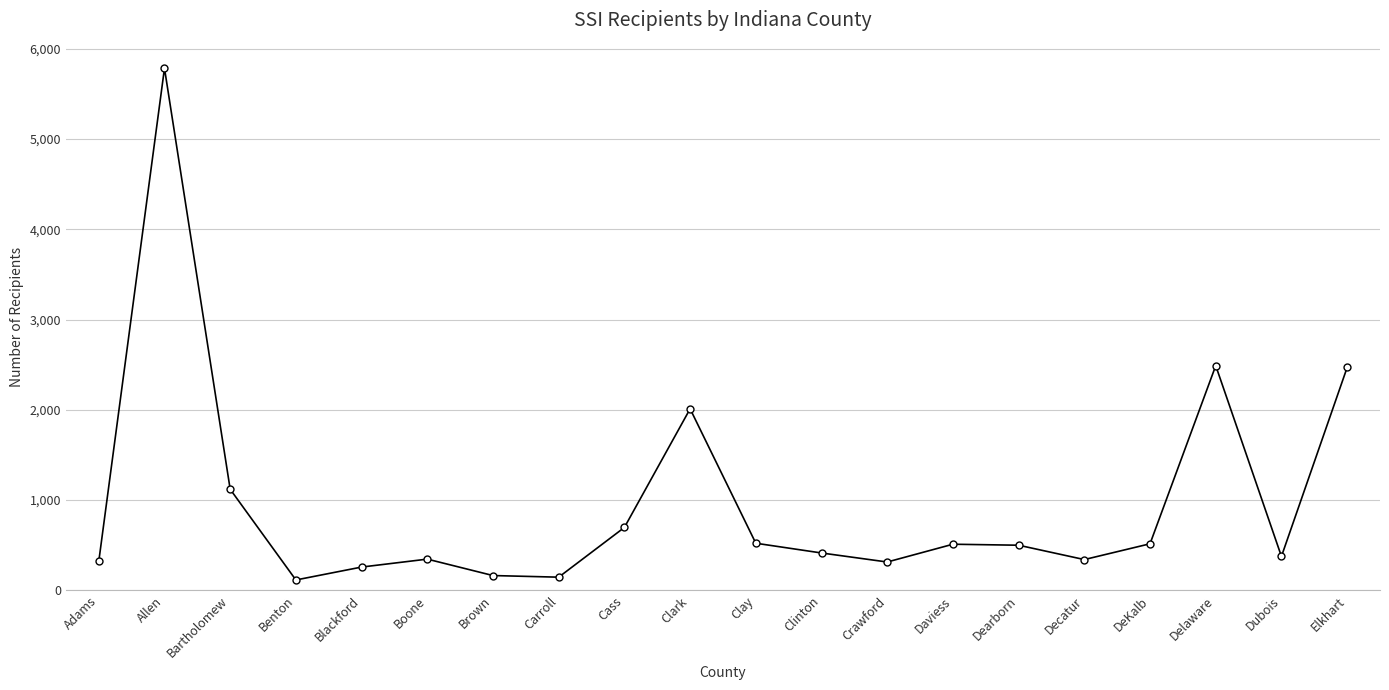

True or false: the data shows 146 at Carroll.

True